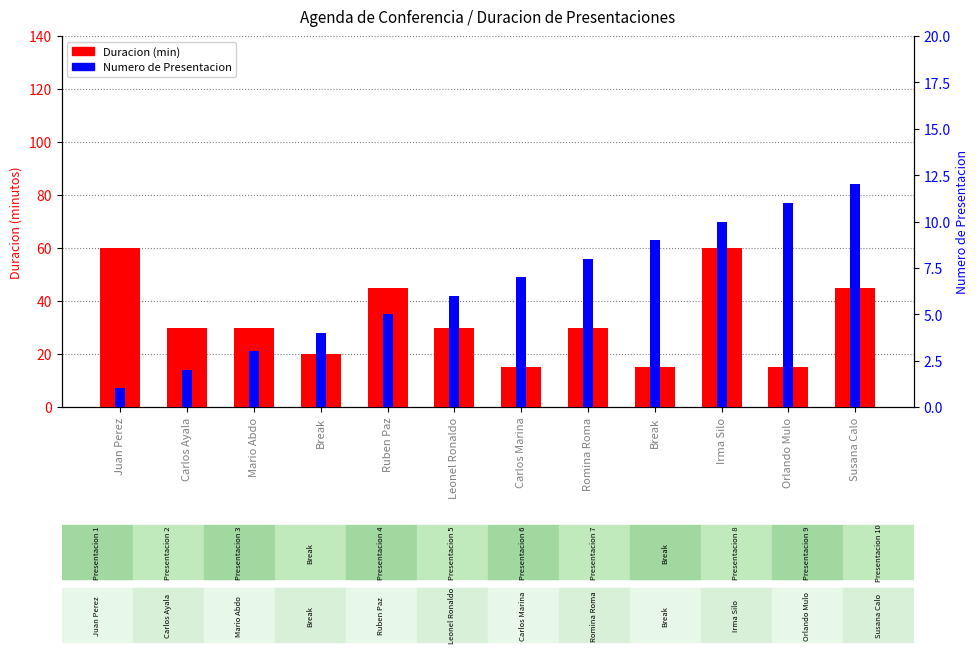

At which label does Numero de Presentacion reach its minimum?

Juan Perez